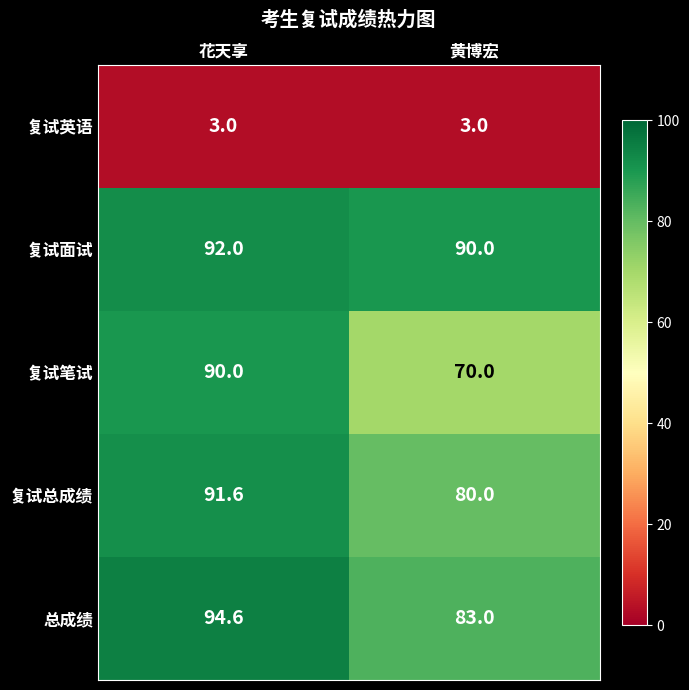

At which label does 总成绩 first exceed 94?

花天享